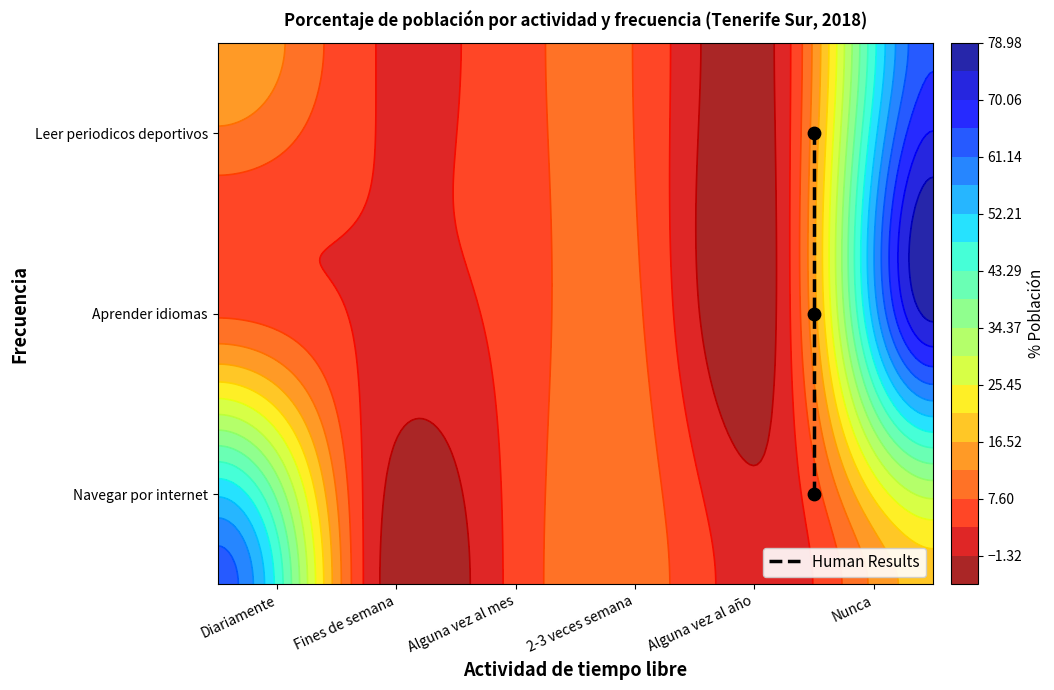

What is the smallest value displayed?

0.5